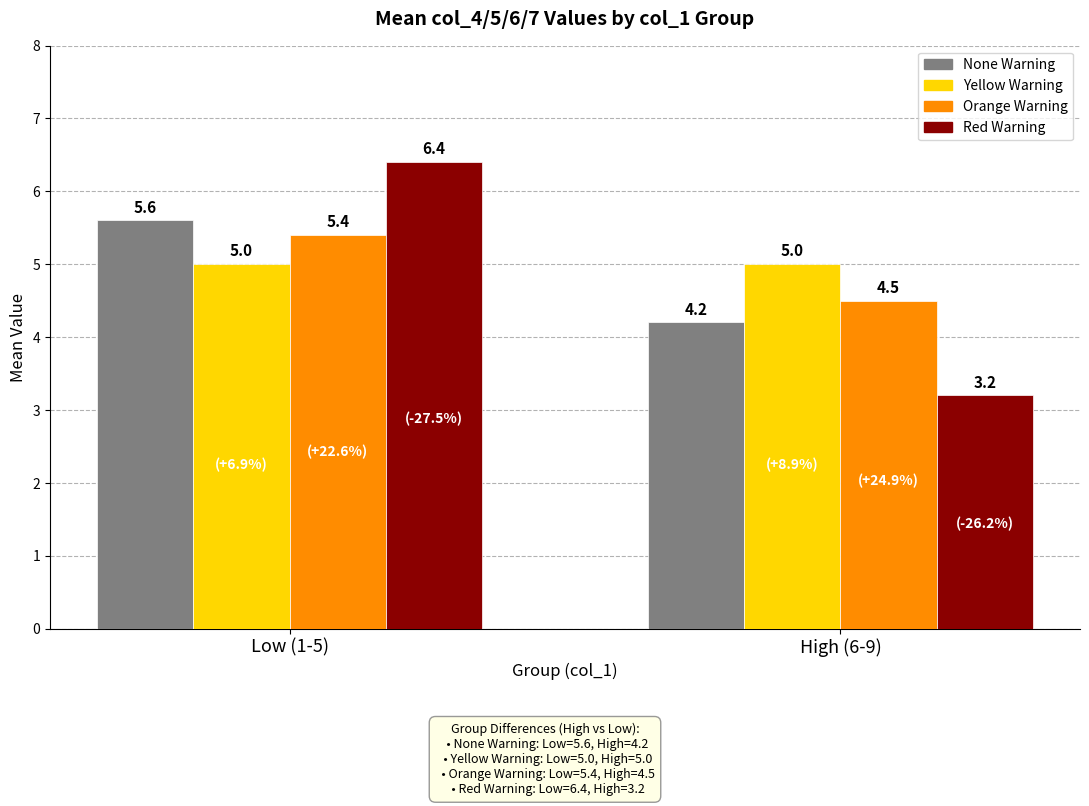

Which label corresponds to the smallest value in the chart?

High (6-9)